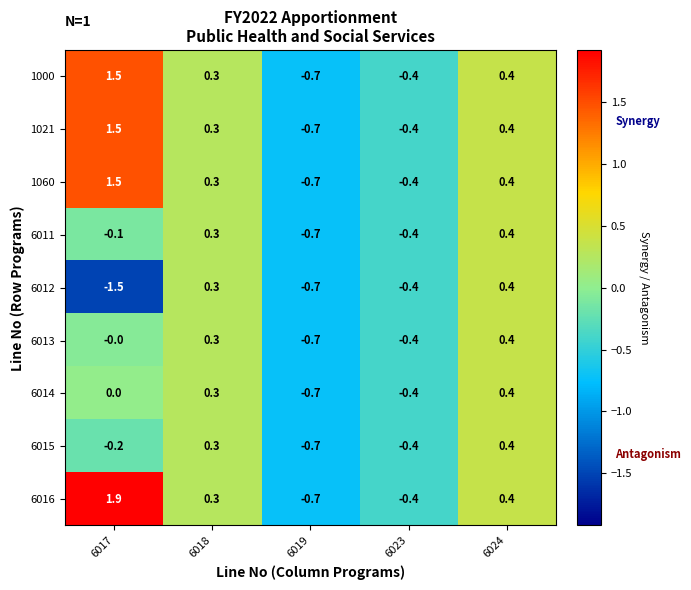

Rank the categories by 6012 value from highest to lowest.

6024, 6018, 6023, 6019, 6017